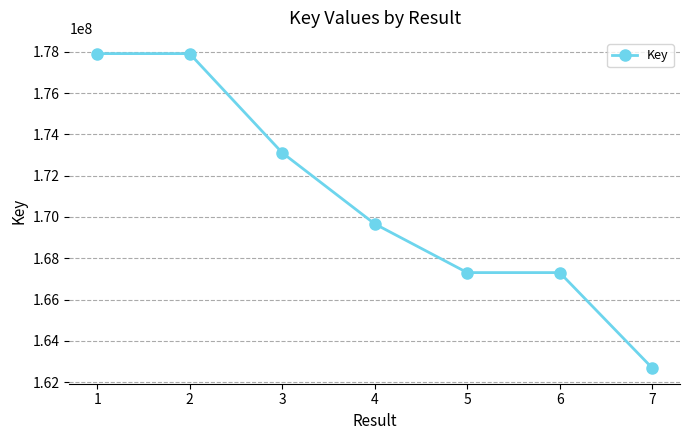

What is the difference between the maximum and minimum values?

15227700